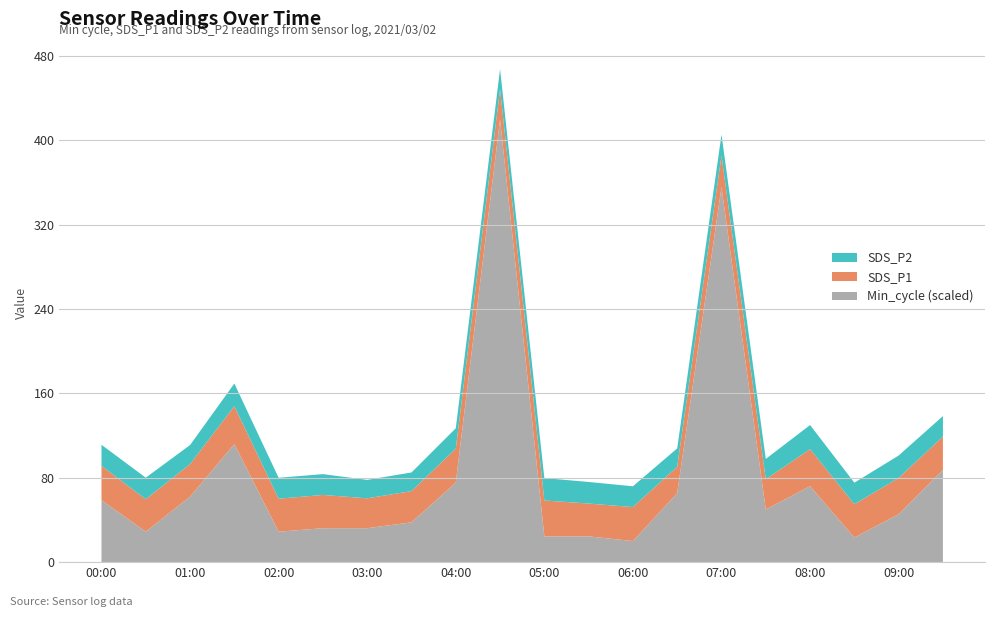

What is the maximum value for Min_cycle (scaled)?

420.0